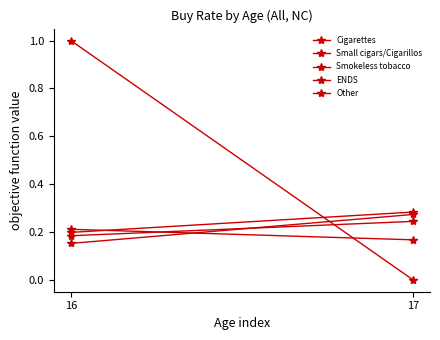

List the labels in order of ENDS value, smallest first.

17, 16